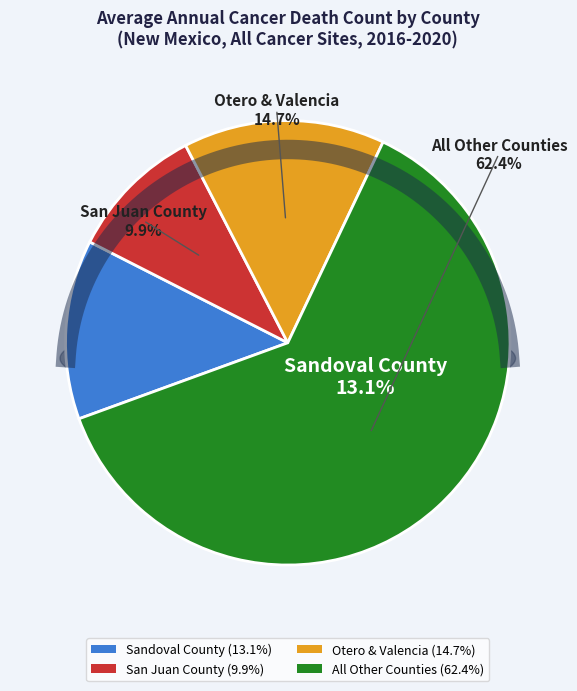

Is it true that Colfax County is 1% of the pie?

False